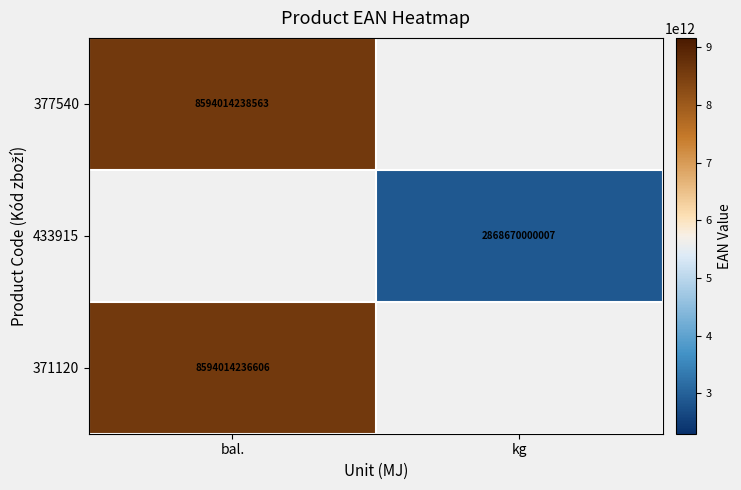

What is the maximum value shown in the chart?

8594014238563.0